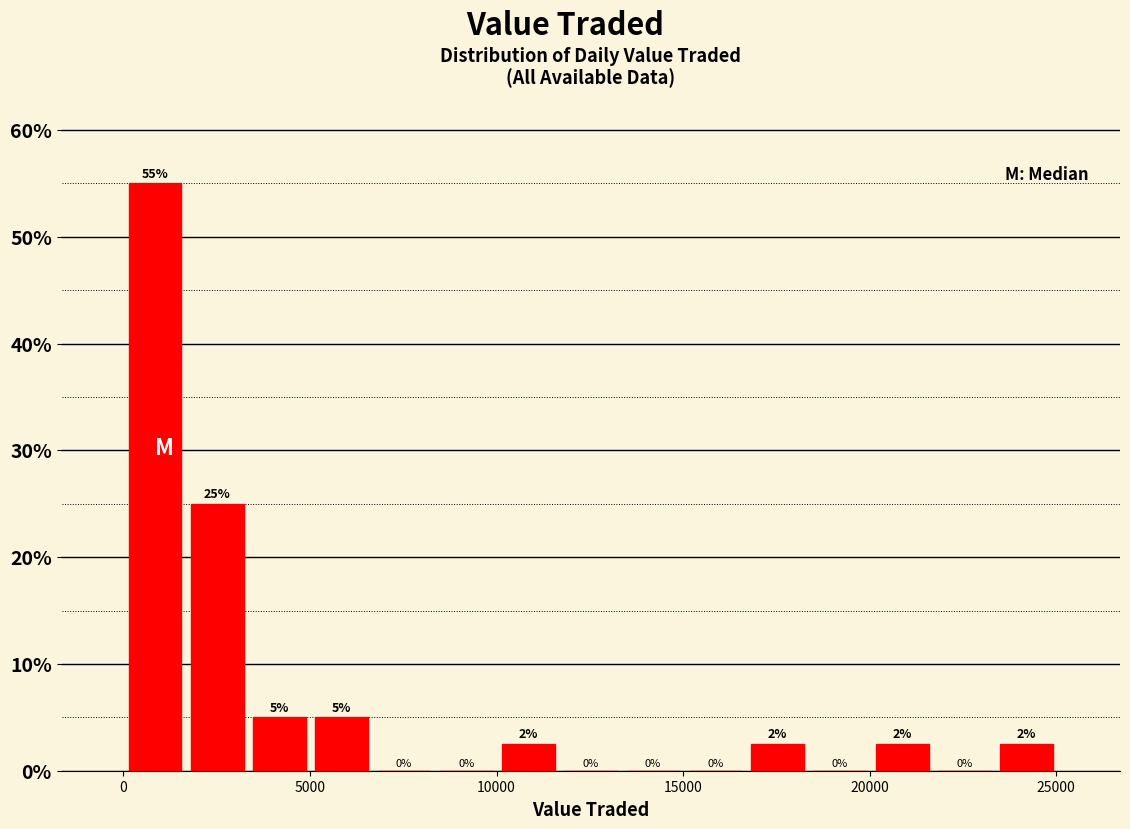

Around what value on the x-axis is the tallest bar? Give the approximate position of its centre, as read against the axis.

1000